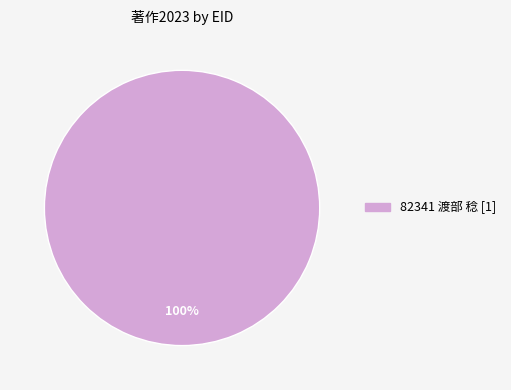

How many slices are in this pie chart?

1